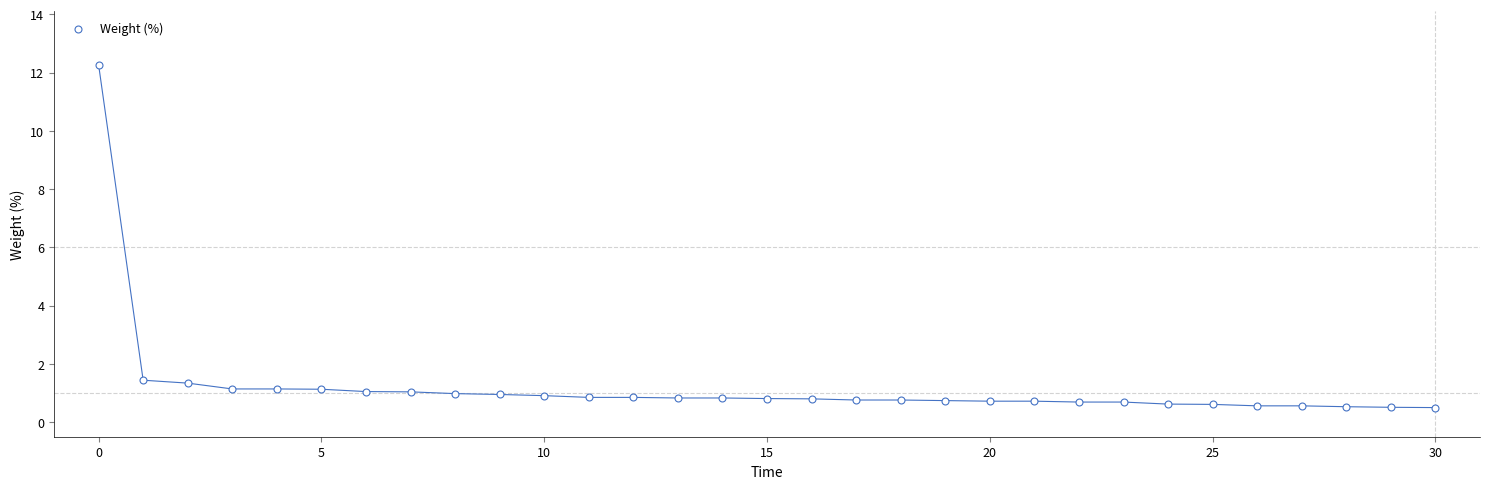

What is the range of Y values (max minus min)?

11.8